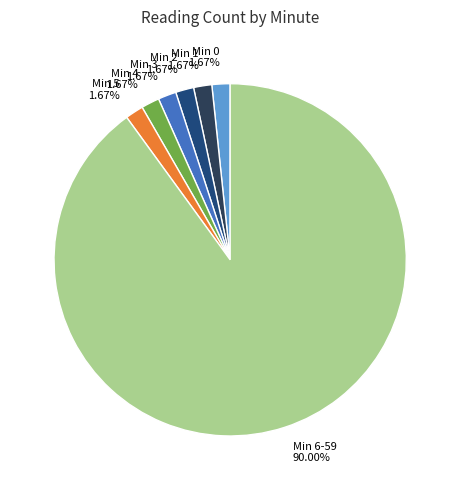

Approximately how many times larger is the value at Min 0 compared to Min 4?

1.0